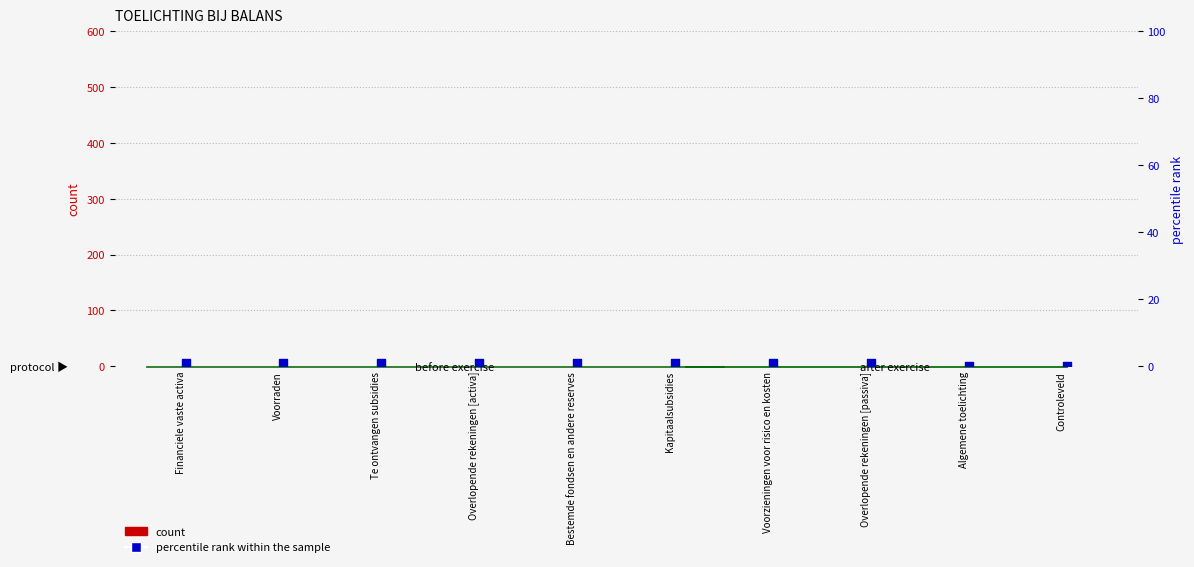

Which series contains the lowest Y value?

count